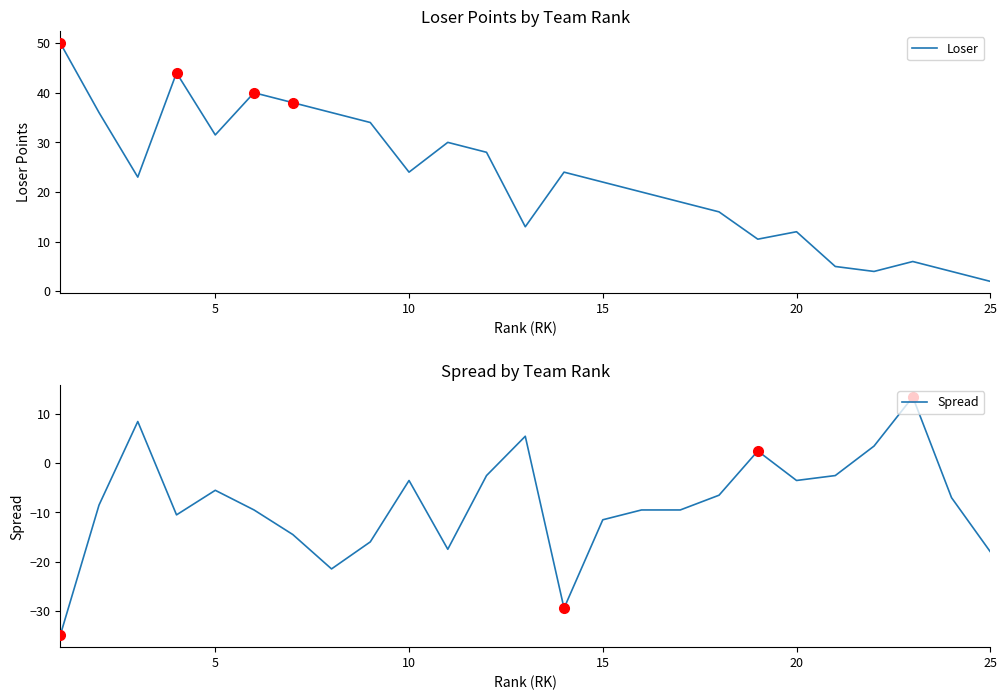

Rank the series by their average value, from lowest to highest.

Spread, Loser